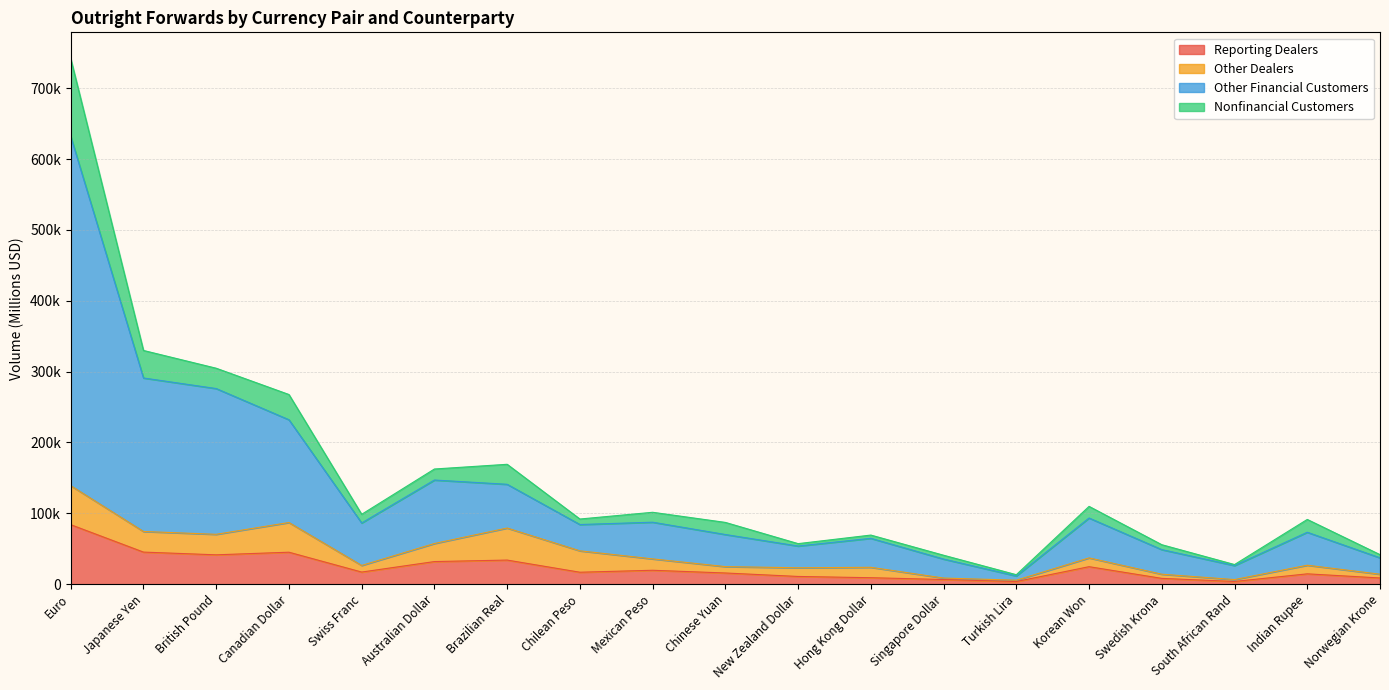

At which label does Reporting Dealers first exceed 16876?

Euro